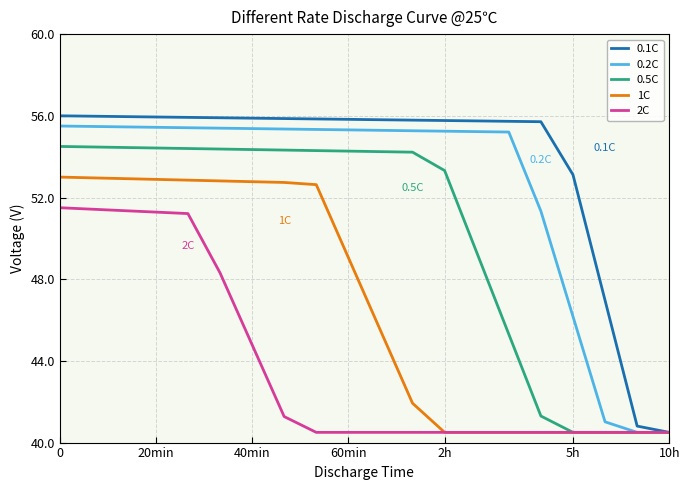

What is the highest value of the 0.1C series?

56.0